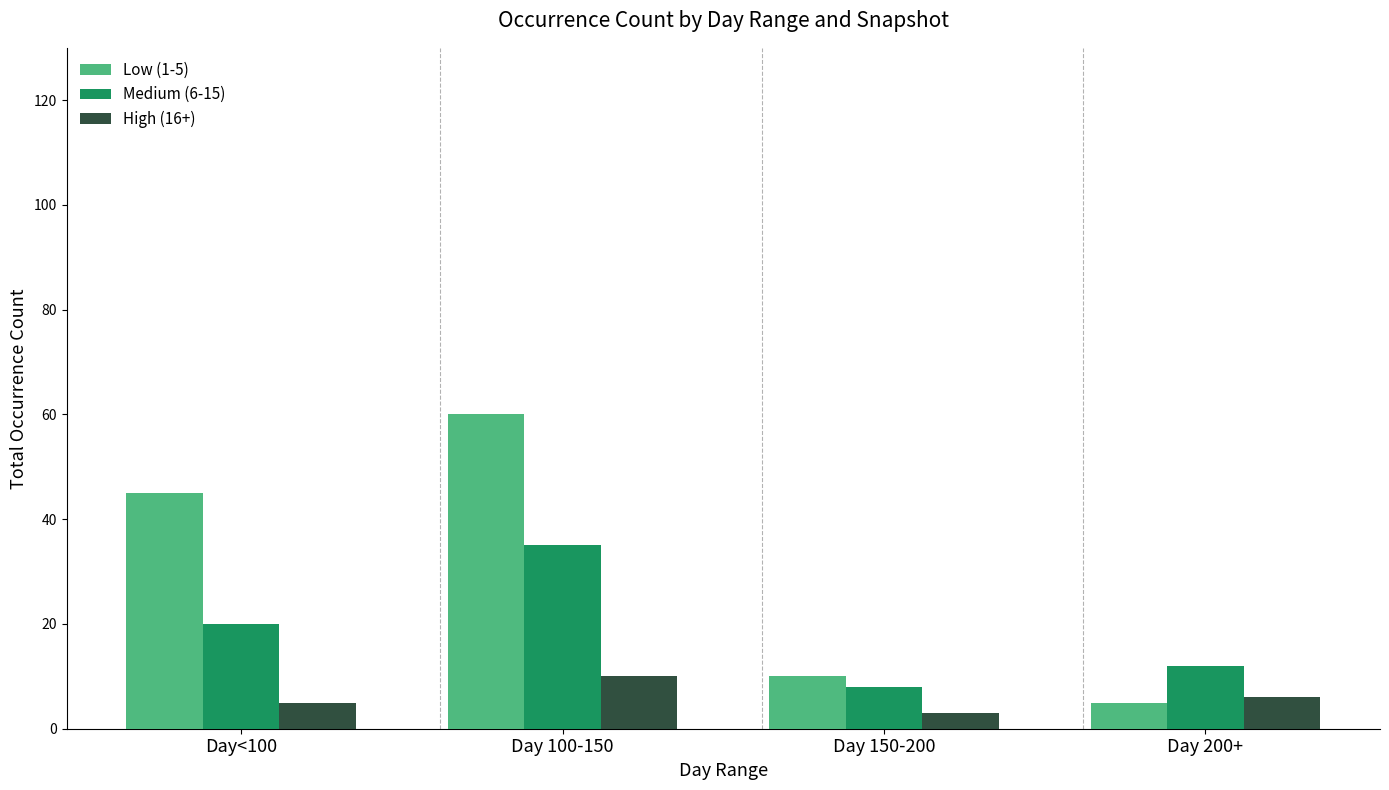

What is the greatest value displayed?

60